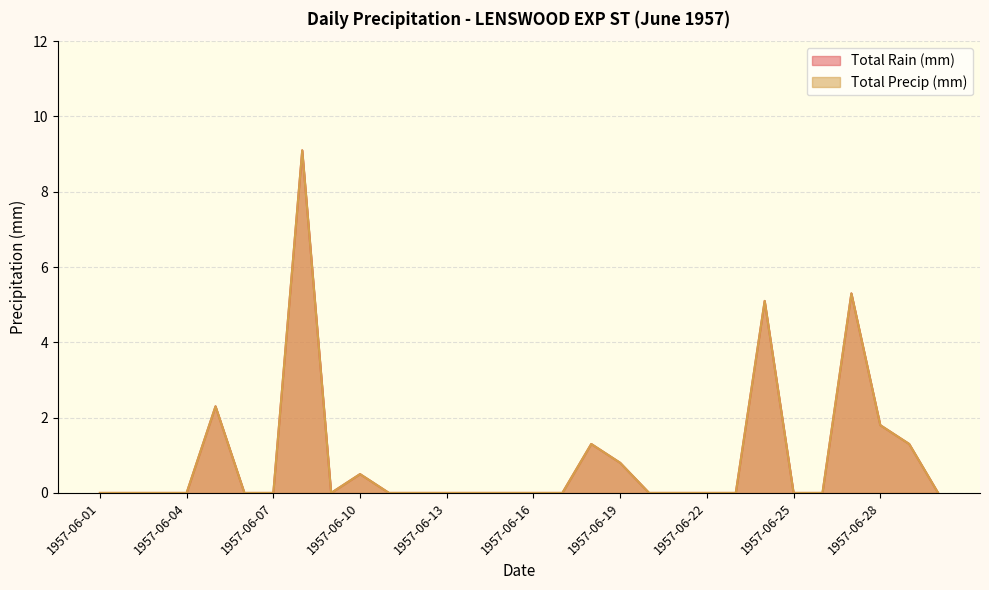

At which category is the sum across all series the highest?

1957-06-08